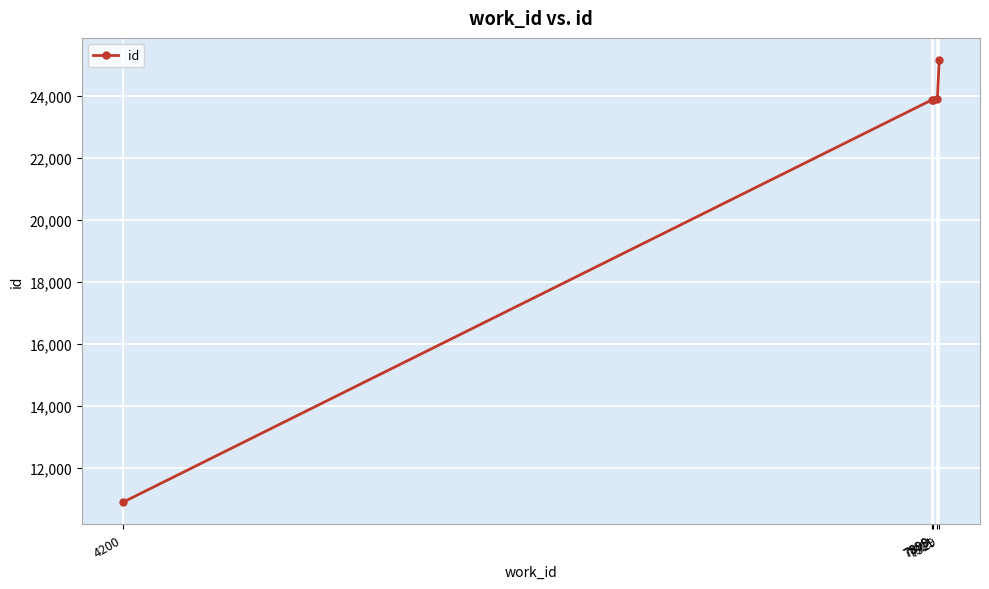

What is the maximum value shown in the chart?

25155